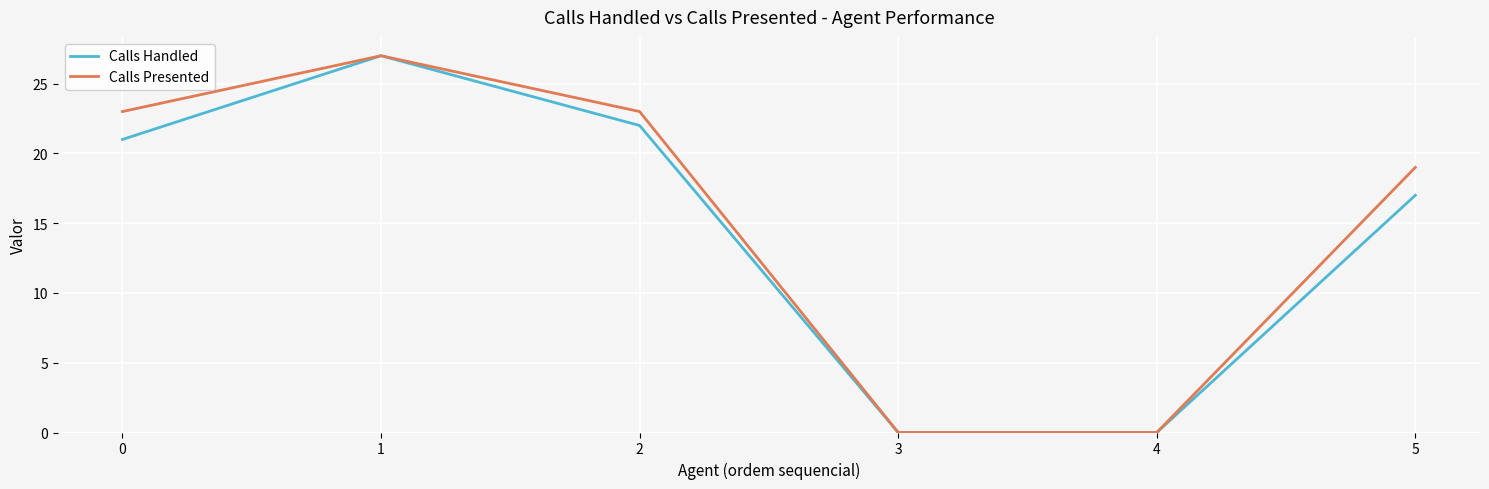

Between 0 and 1, which series saw the biggest shift?

Calls Handled